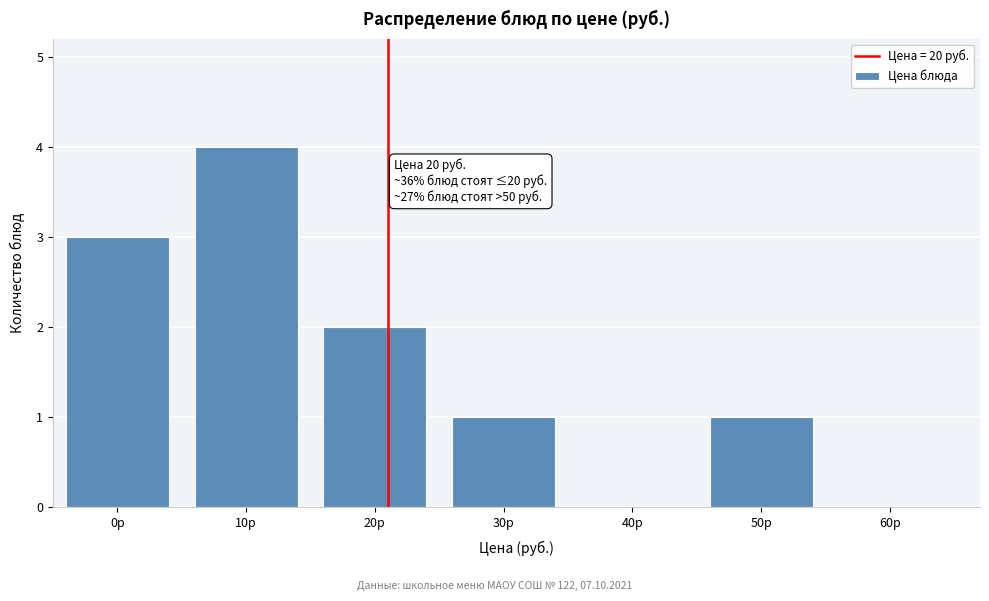

Reading left to right, extract all data points from this chart.

0р=3	10р=4	20р=2	30р=1	40р=0	50р=1	60р=0